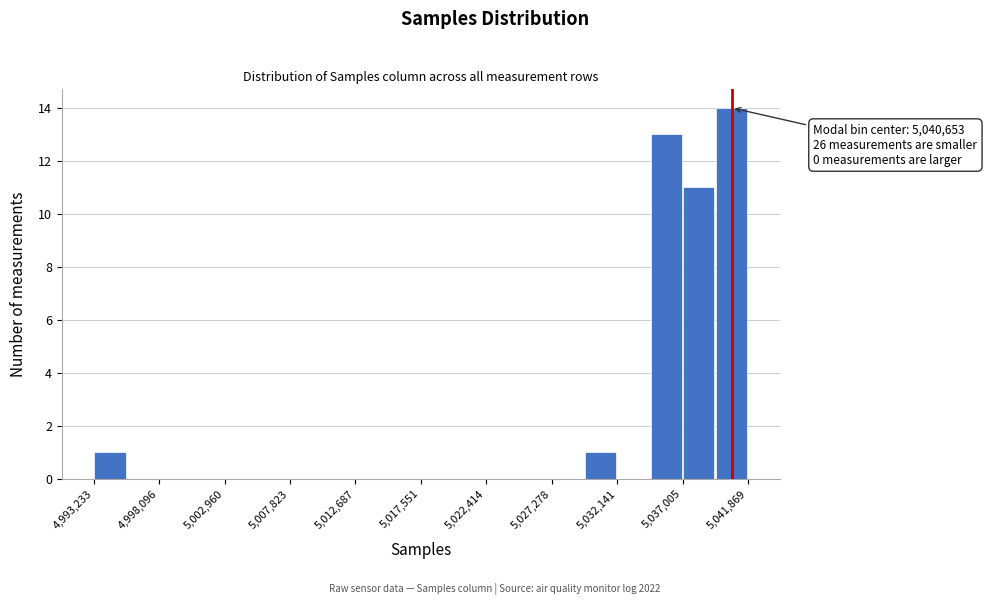

Which range on the x-axis has the tallest bar?

5039500 to 5042000